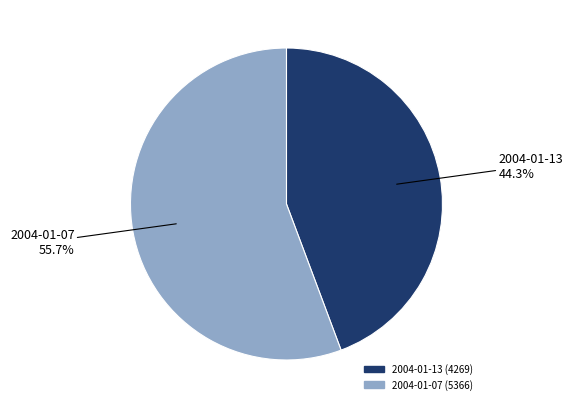

Is there any slice that represents more than half of the pie?

Yes